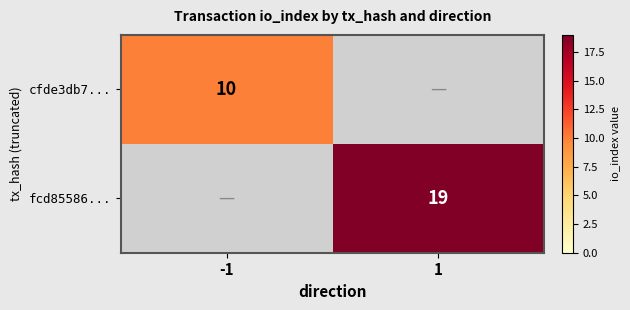

The cfde3db7... series shows 5 at -1. True or false?

False